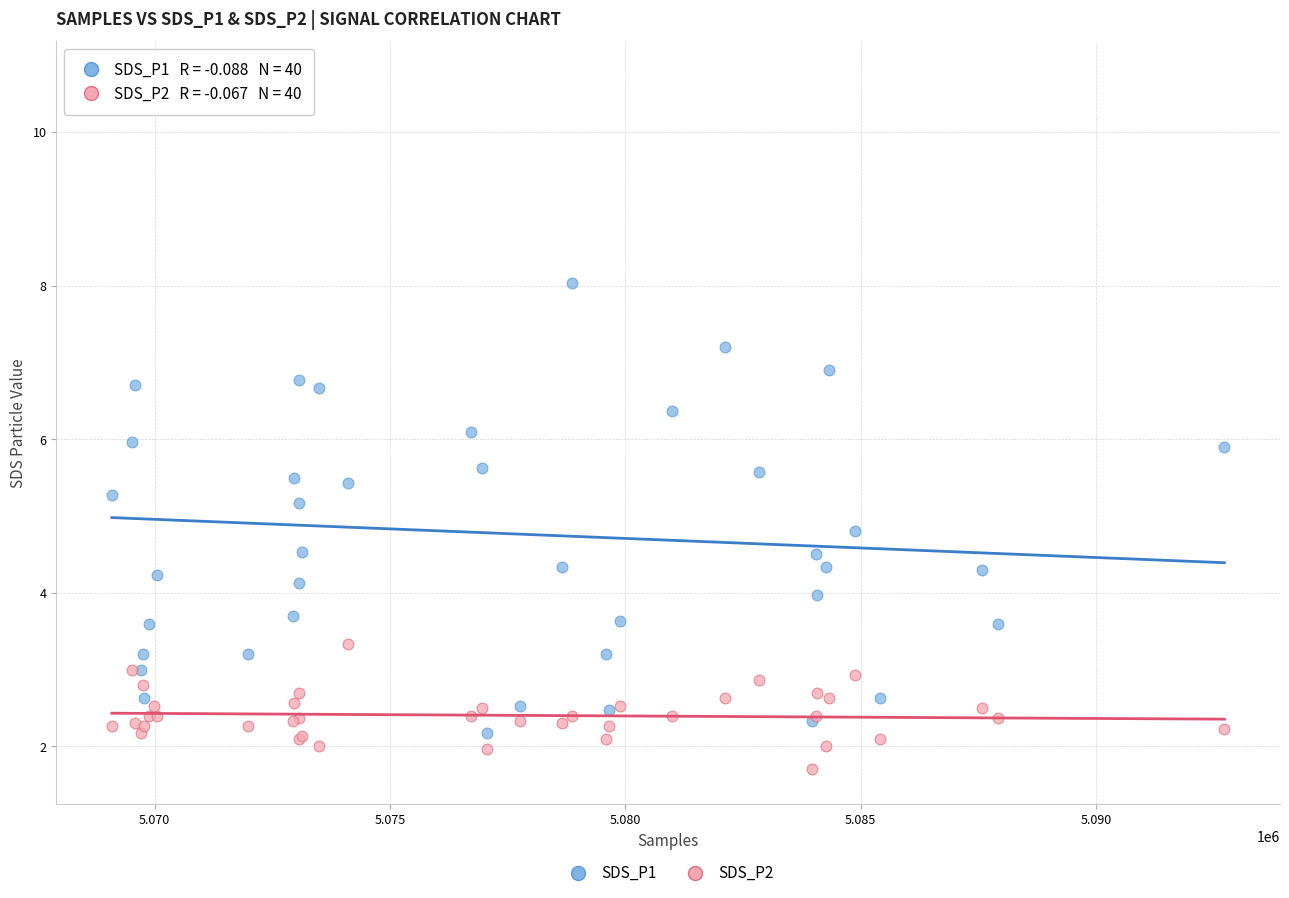

What are all the series names shown in the legend?

SDS_P1, SDS_P2